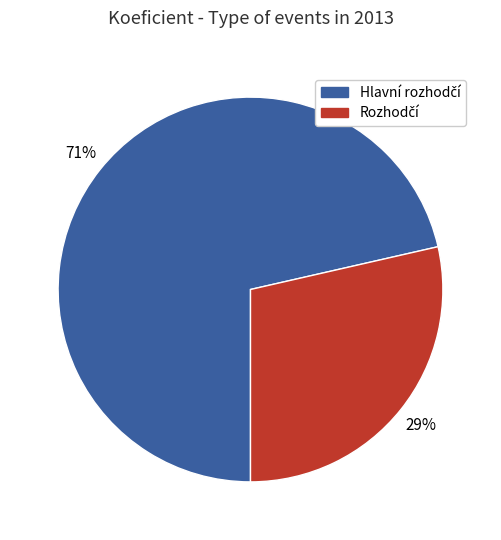

Is there any slice that represents more than half of the pie?

Yes